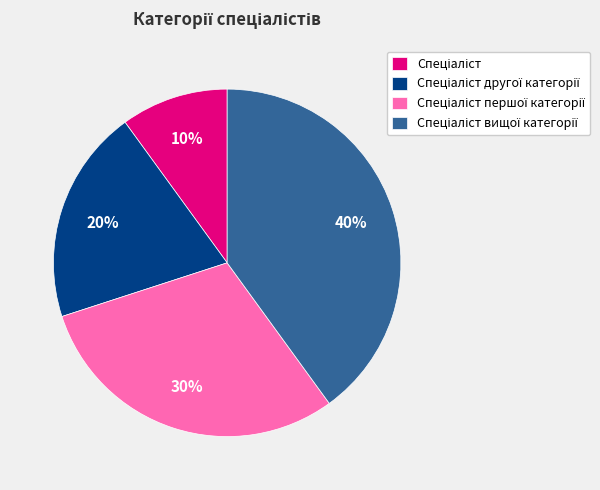

Does any single category account for the majority?

No